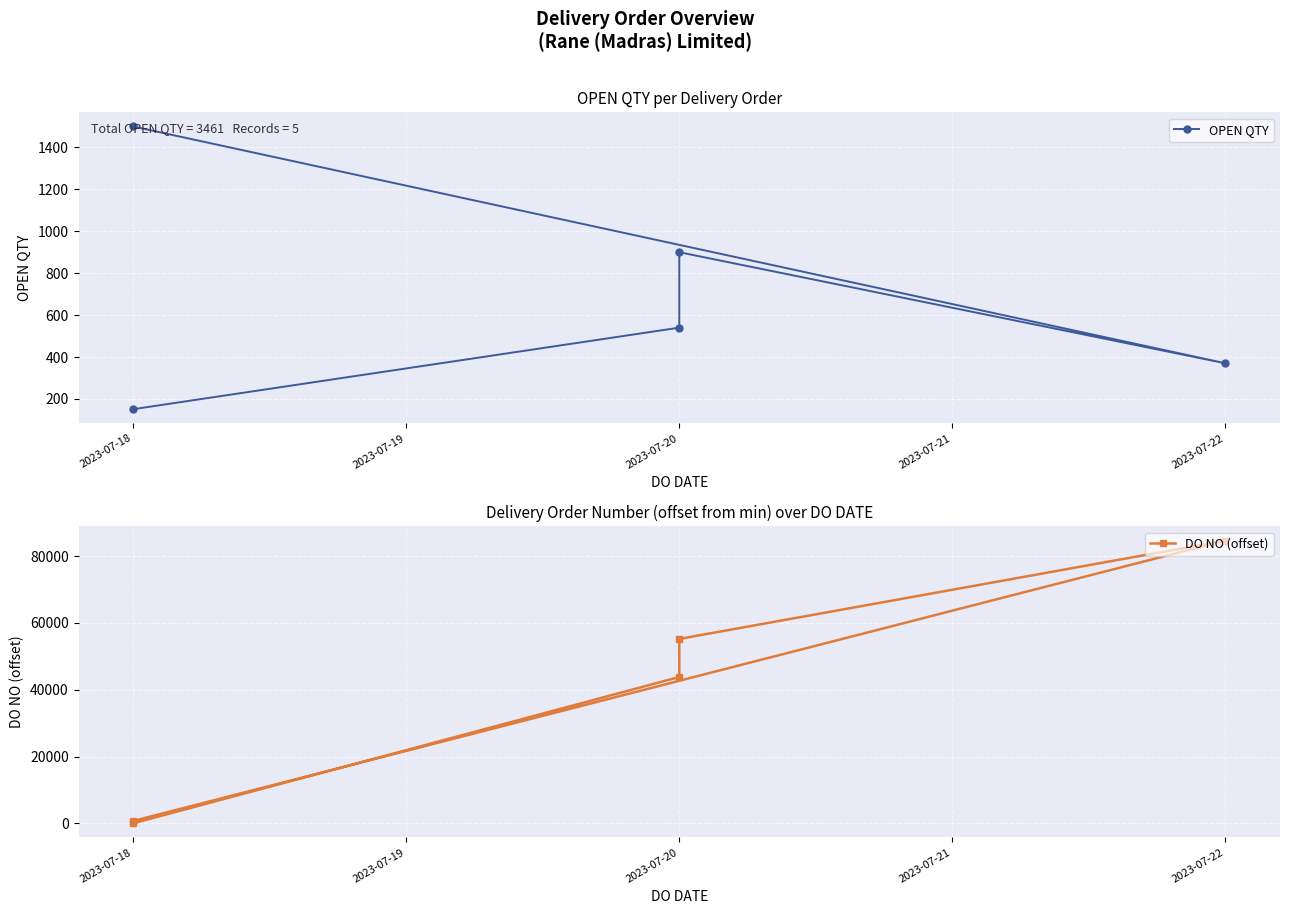

What is the difference between the highest and lowest values at 2023-07-20?

54318